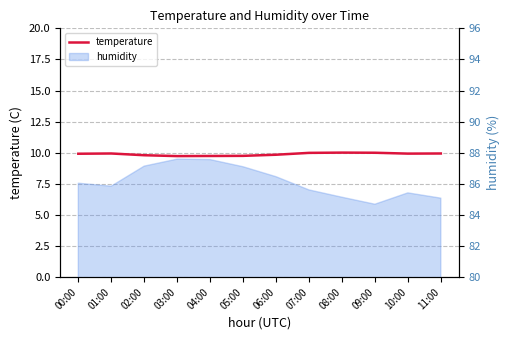

How many points are lower than both their immediate neighbors (excluding endpoints)?

2